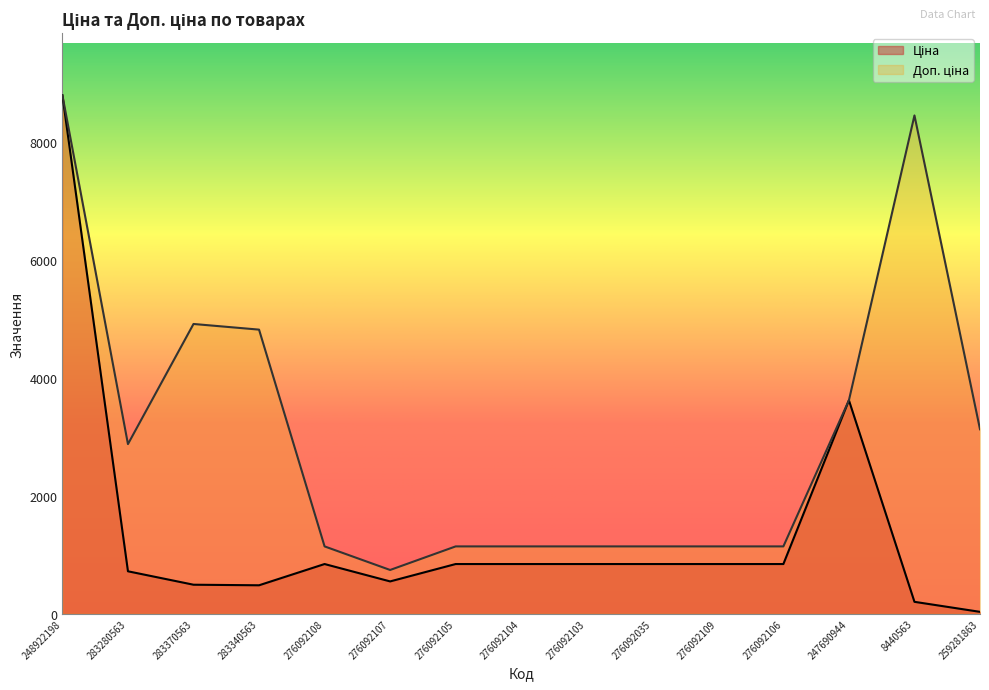

What is the label of the 4th point from the right?

276092106